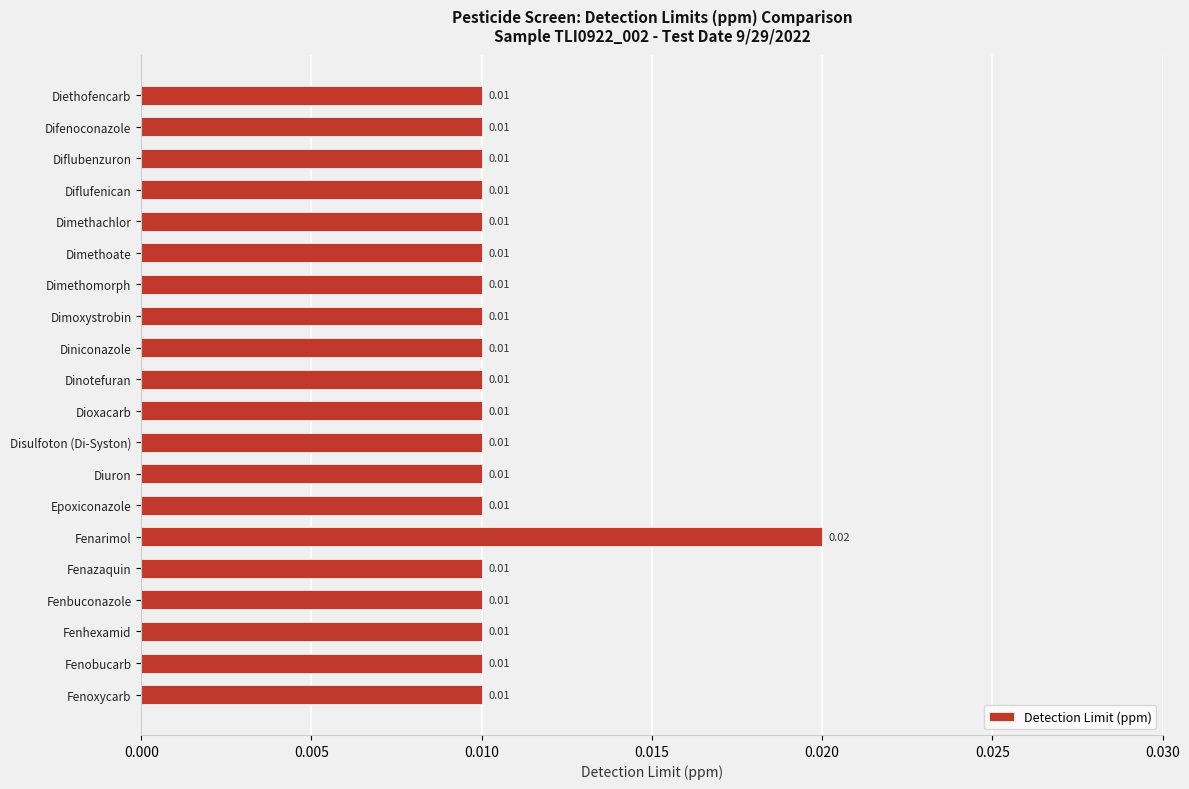

How many bars are there in total?

20